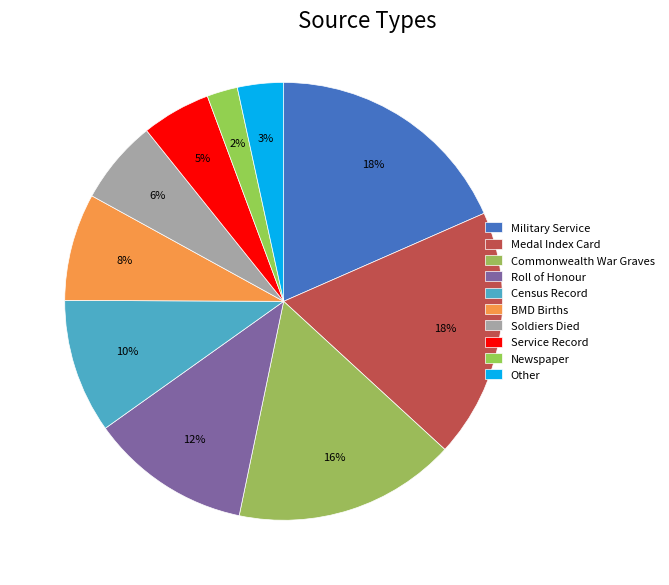

How many segments does this pie chart have?

10